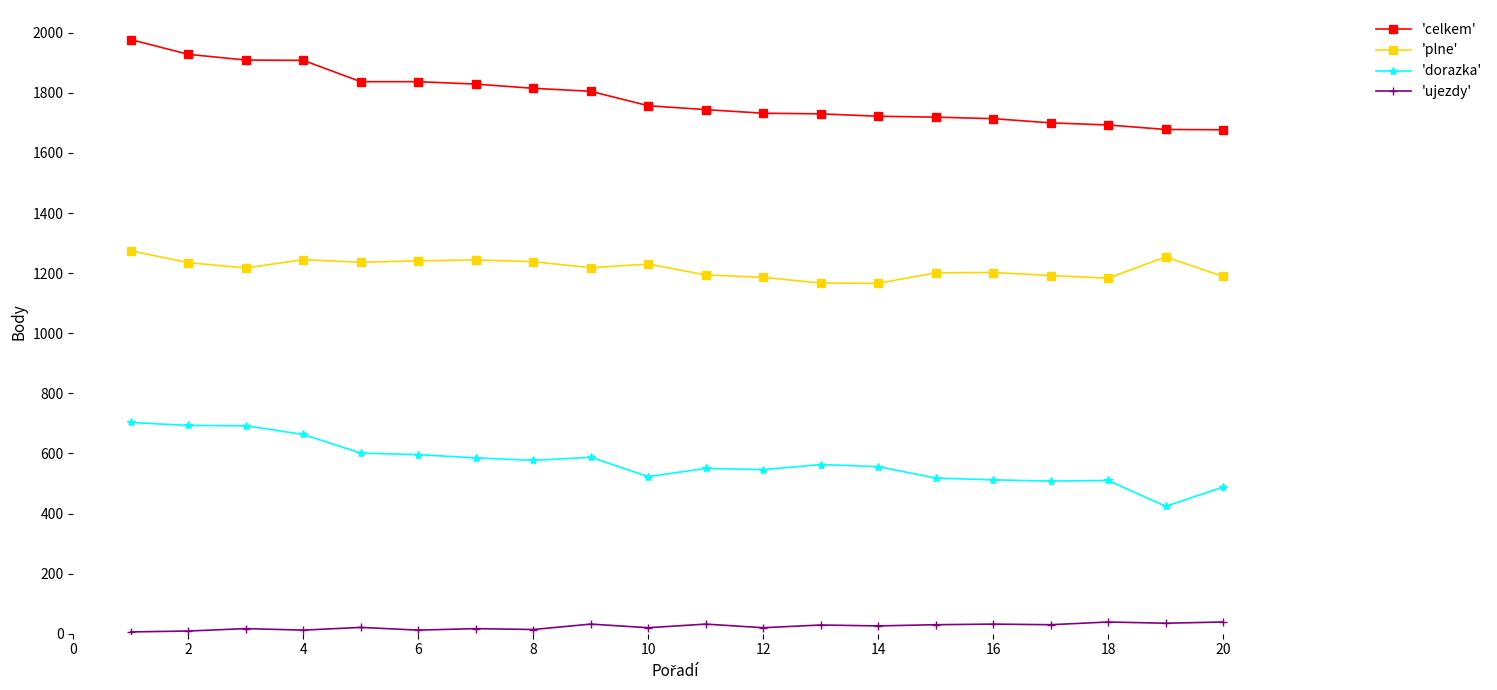

At how many categories does at least one series exceed 992?

20